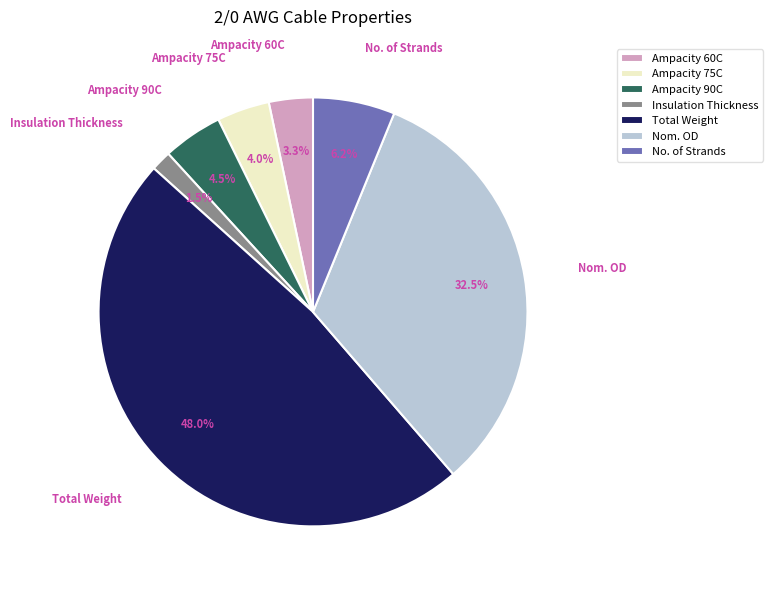

To the nearest percent, what portion does No. of Strands represent?

6%